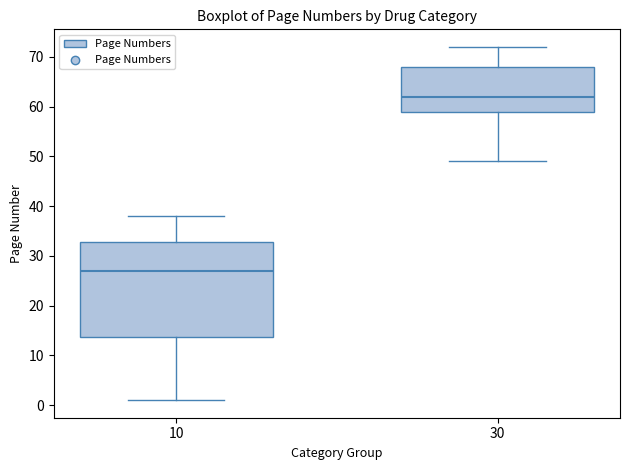

Where does the lower whisker of the box at x = 30 end on the y-axis? The values are not printed on the chart, so give them approximately, as read against the axis.

49